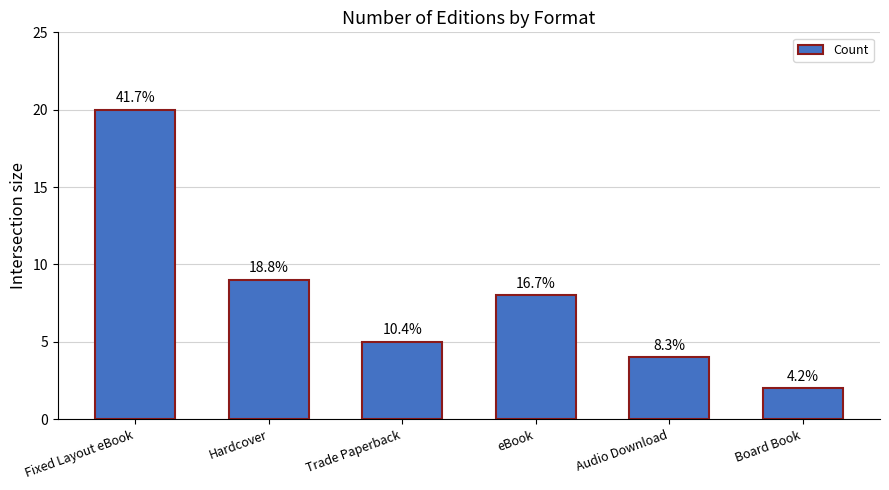

What is the ratio of the value at Hardcover to the value at Fixed Layout eBook?

0.5